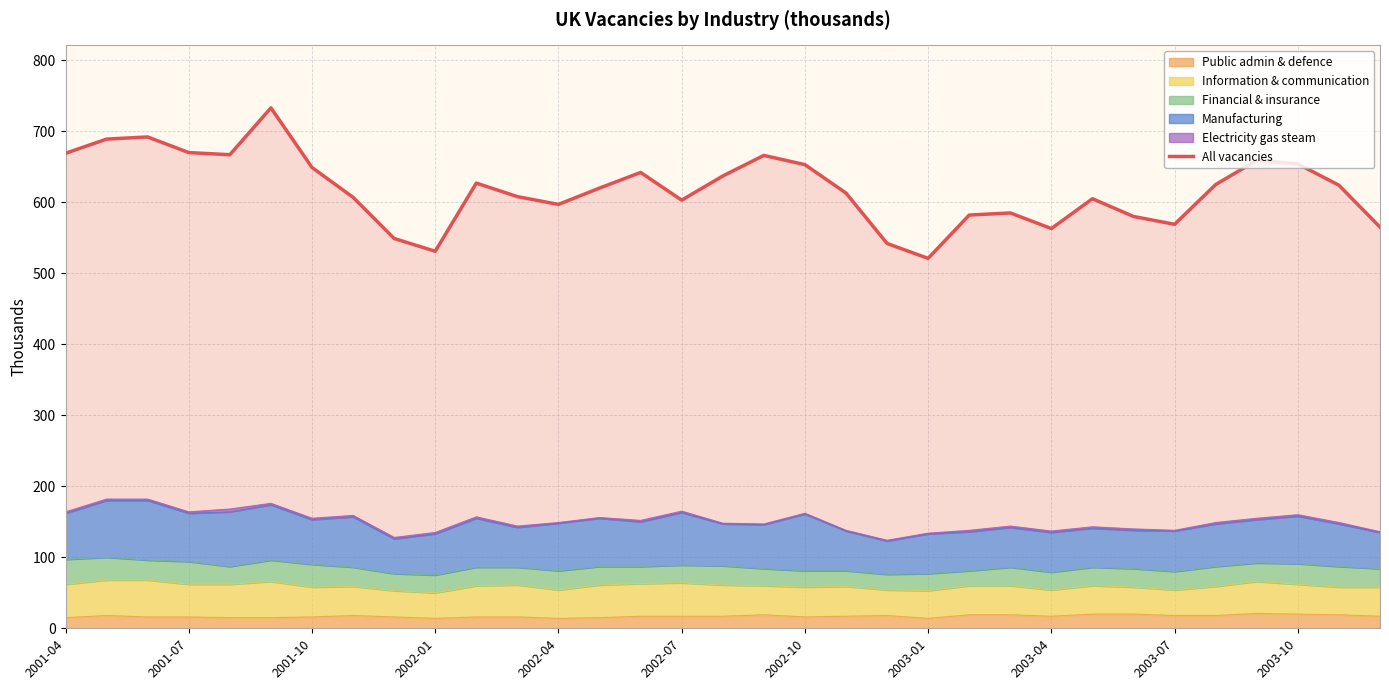

How many lines are shown in the chart?

1